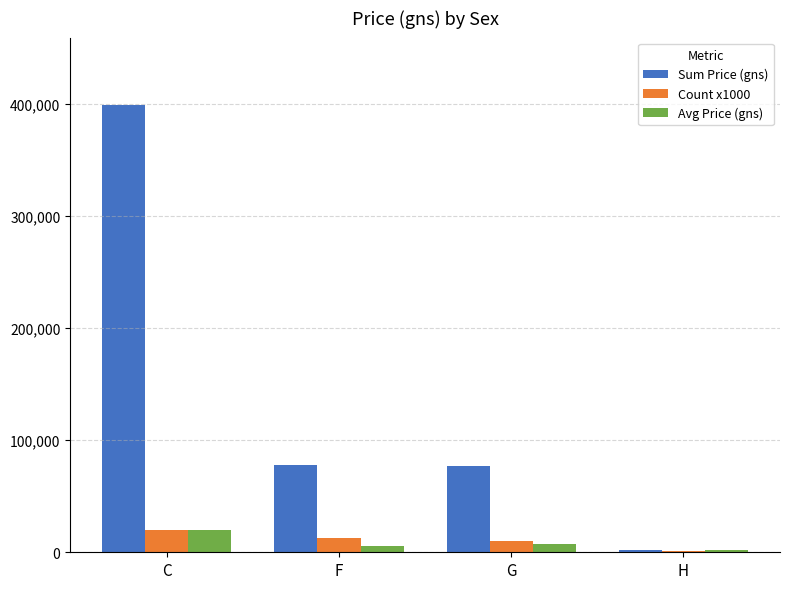

What are all the series names shown in the legend?

Sum Price (gns), Count x1000, Avg Price (gns)